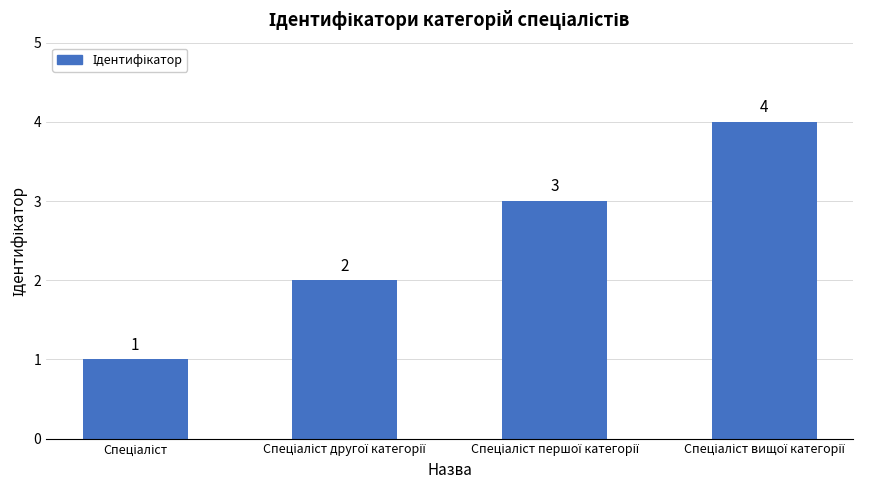

What is the difference between the maximum and minimum values?

3